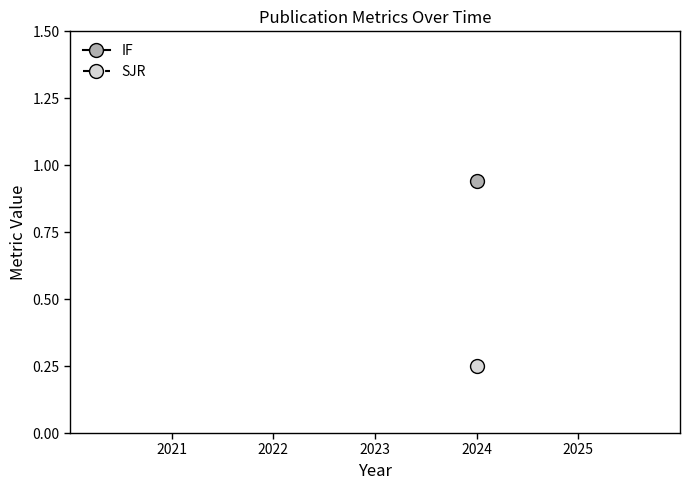

The value of SJR at 2024 is 0.1. True or false?

False